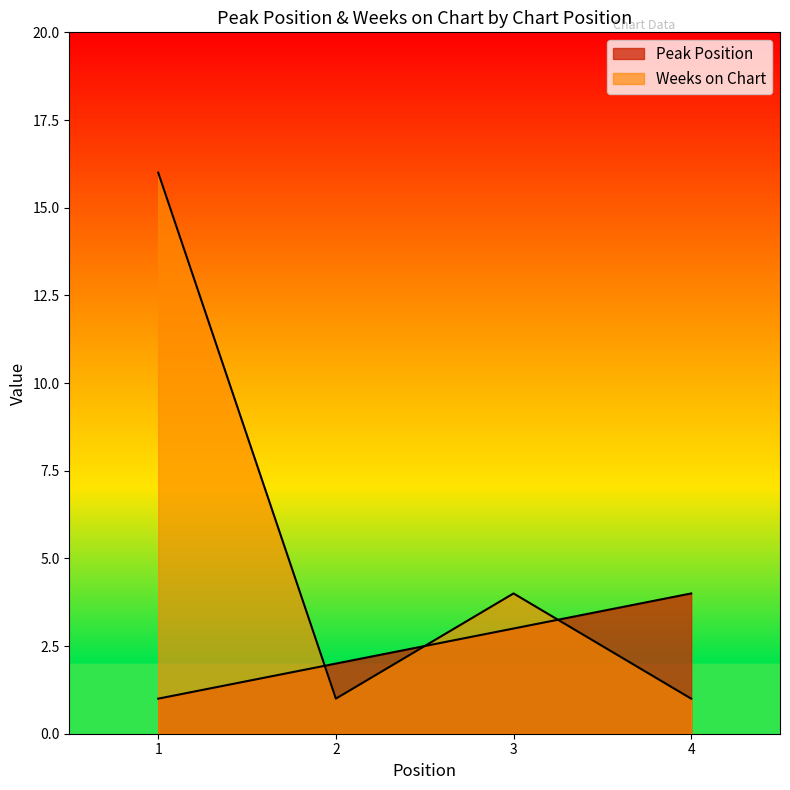

What is the total value across all series at 2?

3